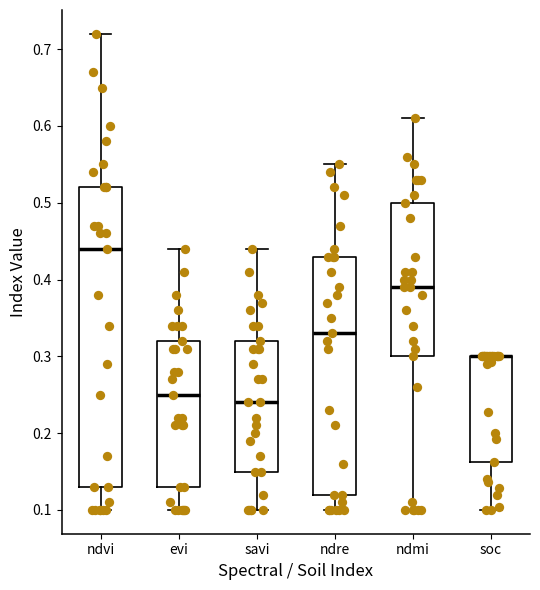

Where does the lower whisker of the box for ndvi end on the y-axis? The values are not printed on the chart, so give them approximately, as read against the axis.

0.10